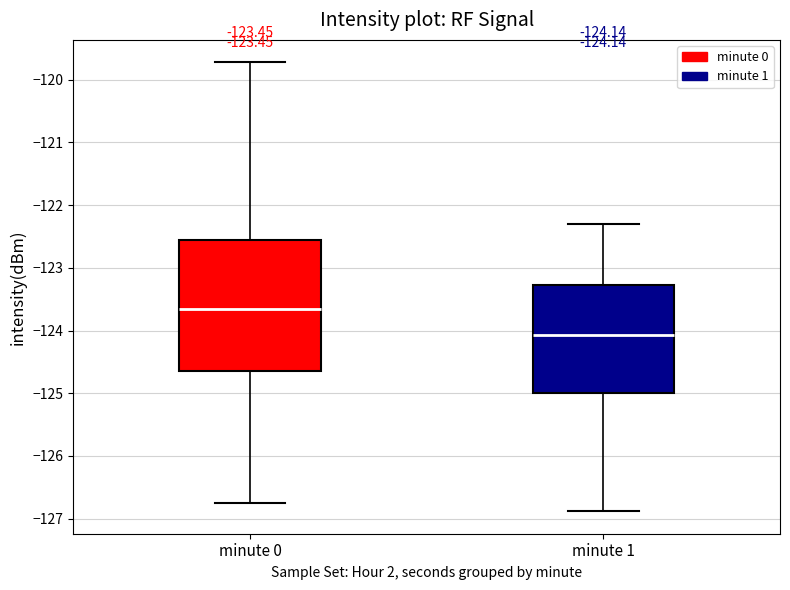

Which box is the tallest, from its lower edge to its upper edge?

minute 0